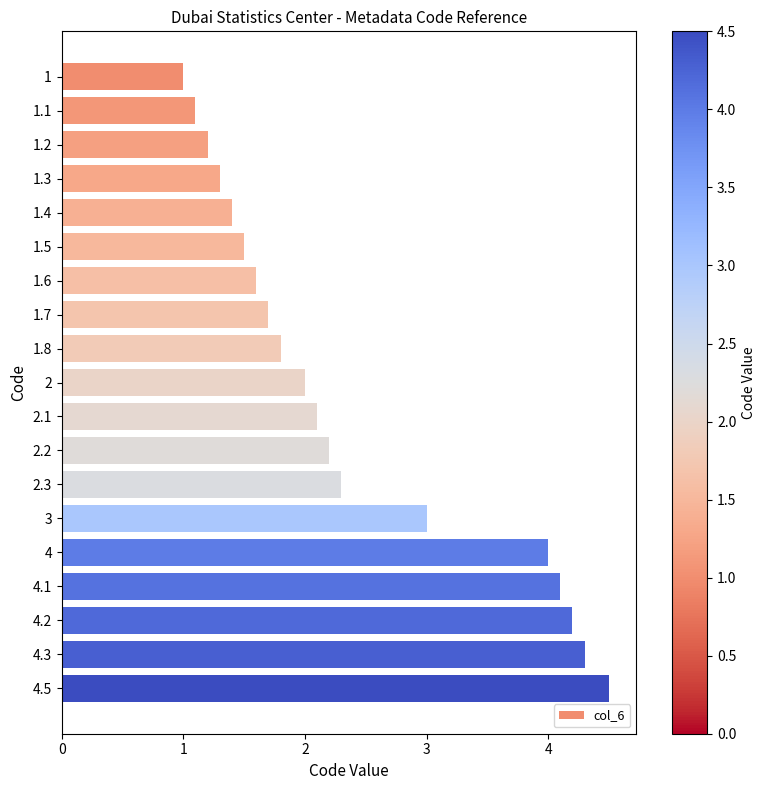

Does the chart contain stacked bars?

No